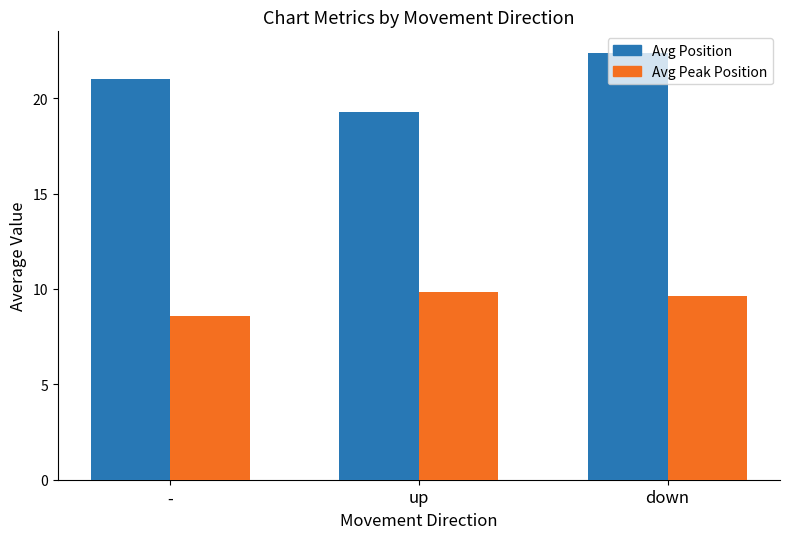

At how many categories does at least one series exceed 9?

3